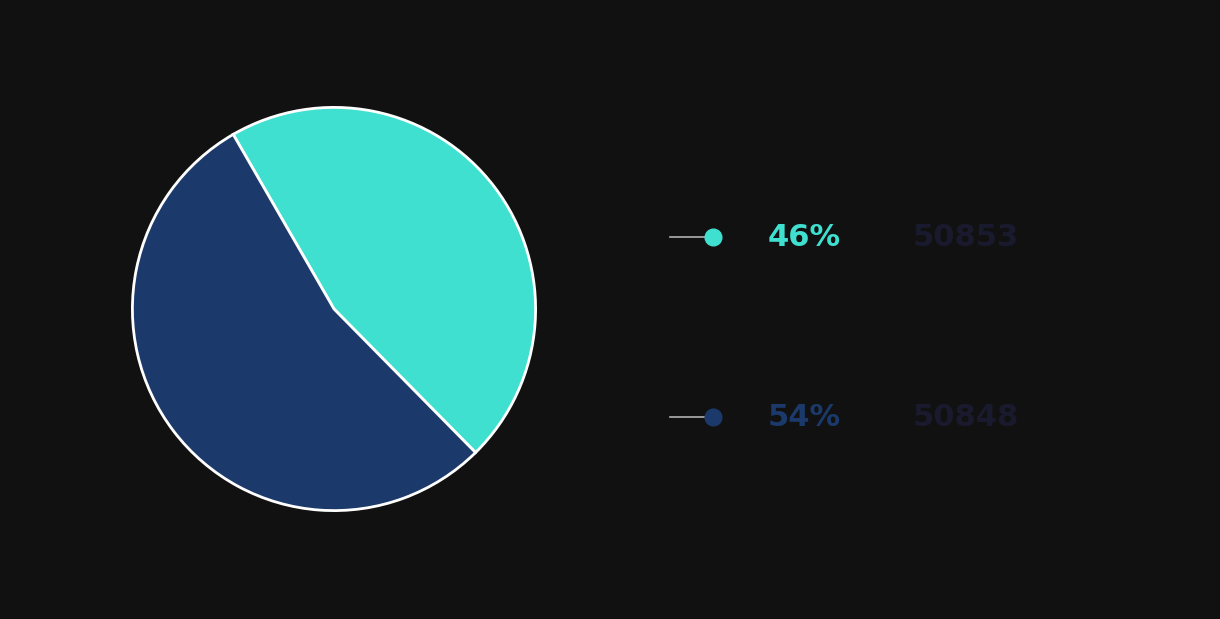

Count the number of slices in the pie.

2